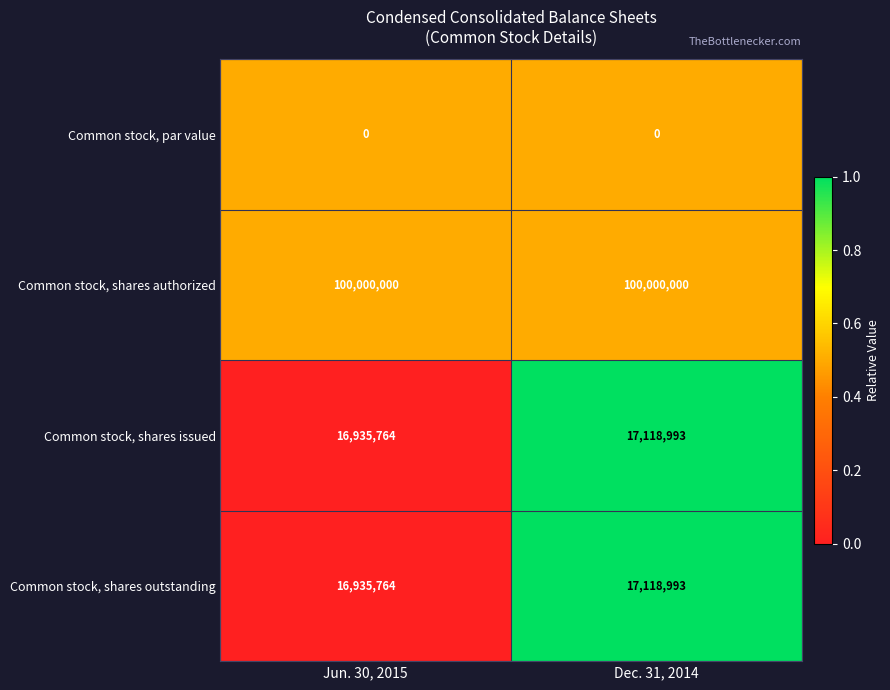

What is the sum of the Common stock, shares issued values at Jun. 30, 2015 and Dec. 31, 2014?

34054757